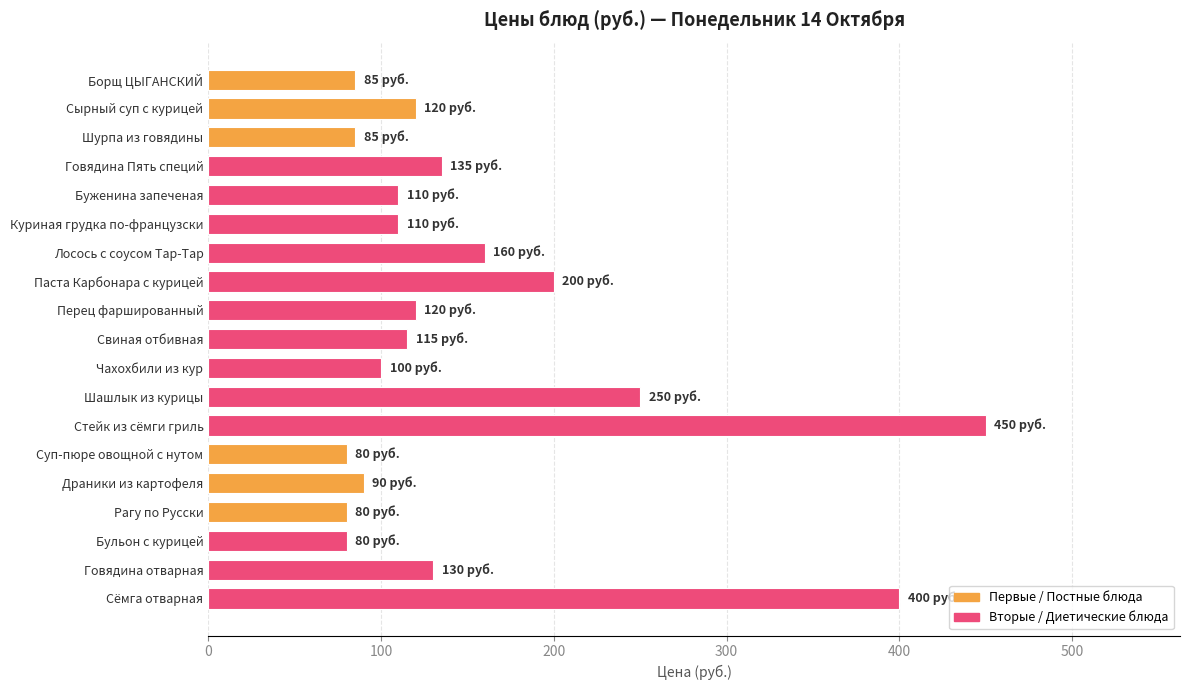

What is the sum of all values?

2900